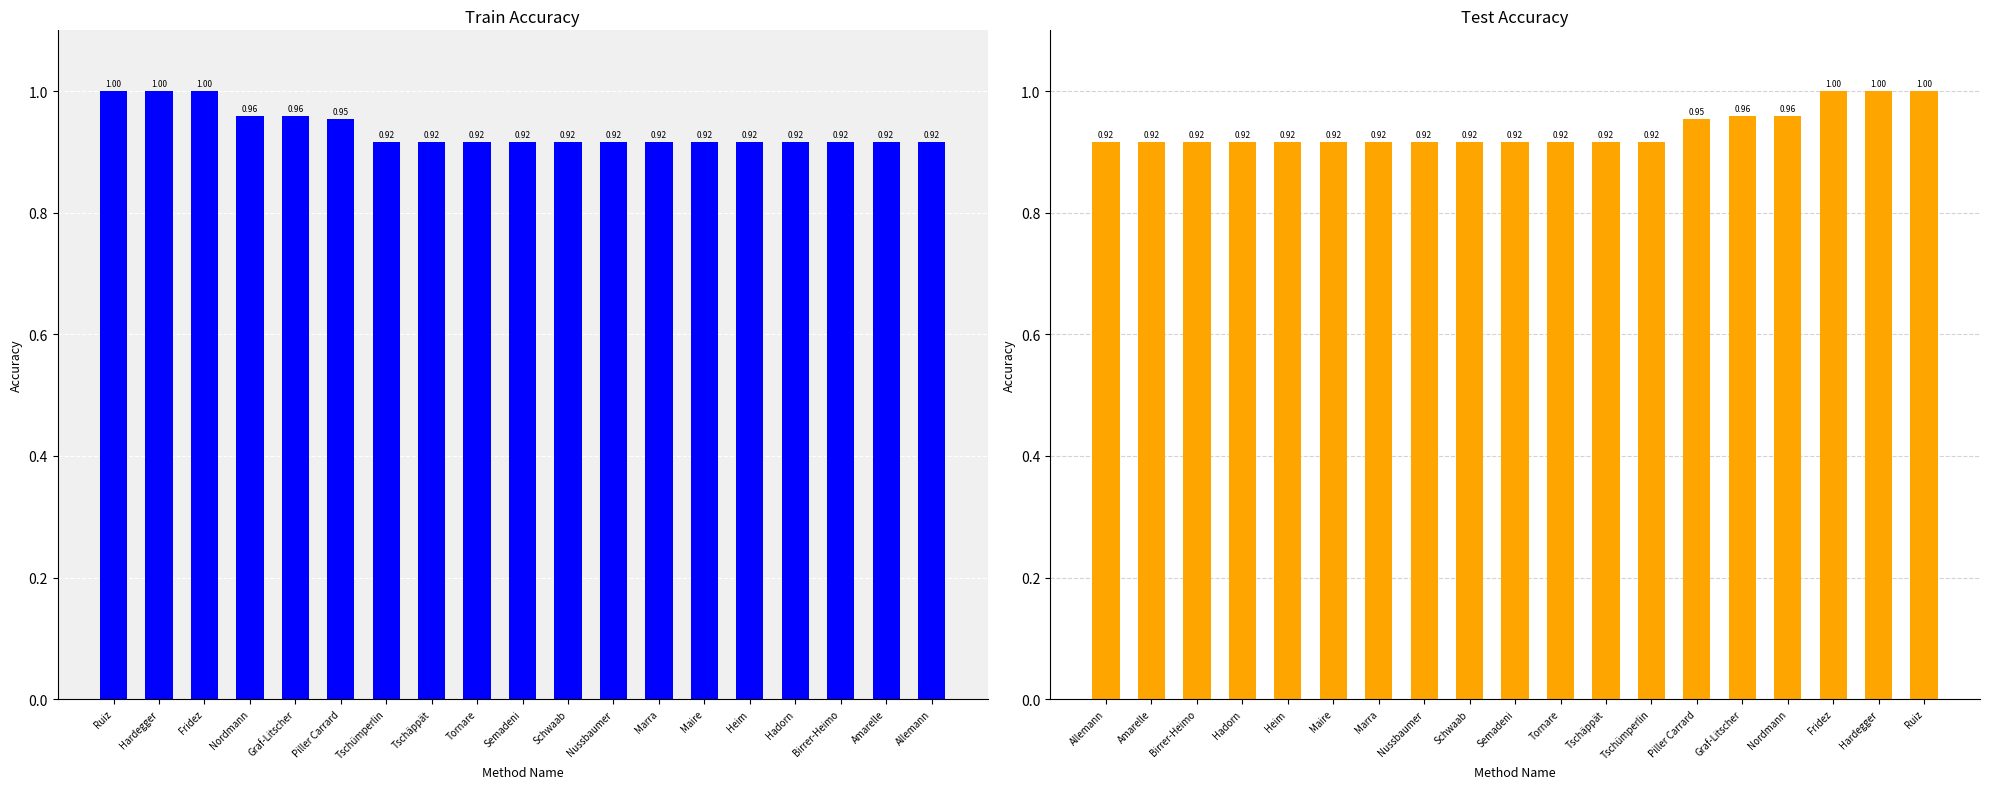

What is the value of the 13th bar from the left?

0.9